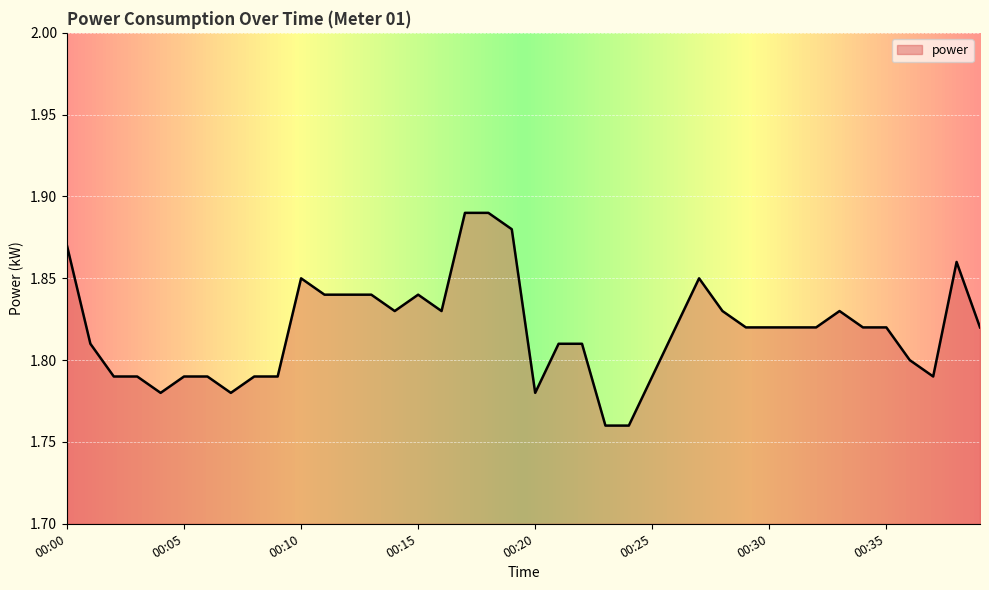

How many lines are shown in the chart?

1